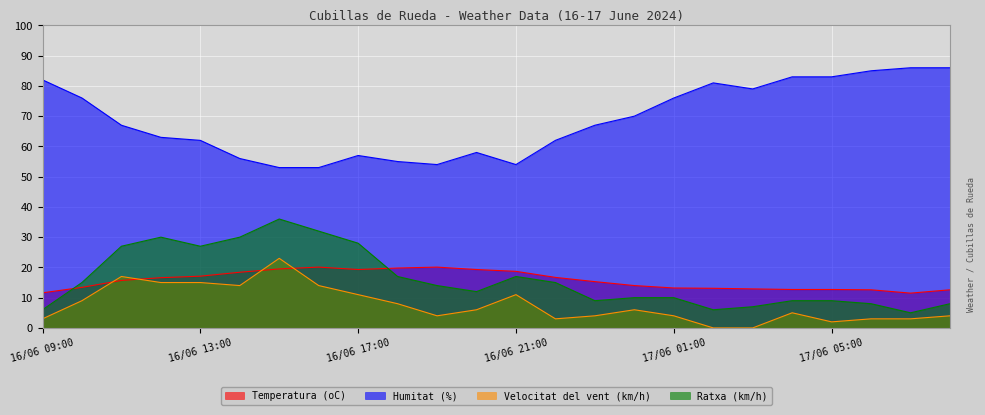

How many values in the Temperatura (oC) series are below 15?

11